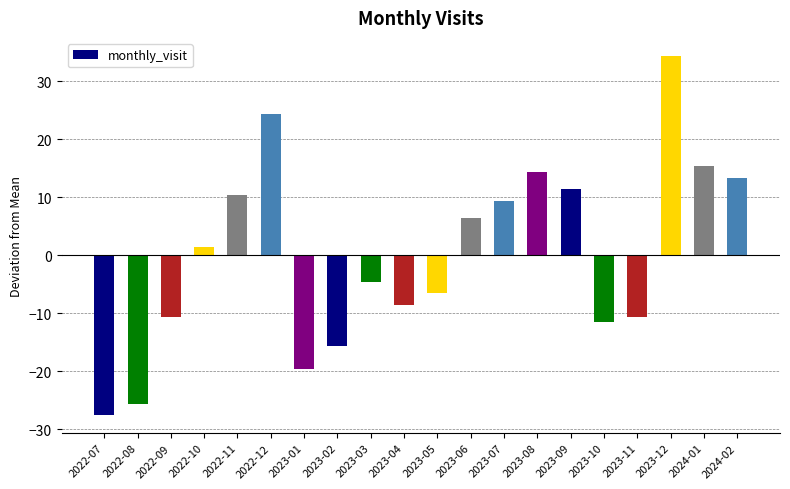

What position from the left is 2022-11?

5